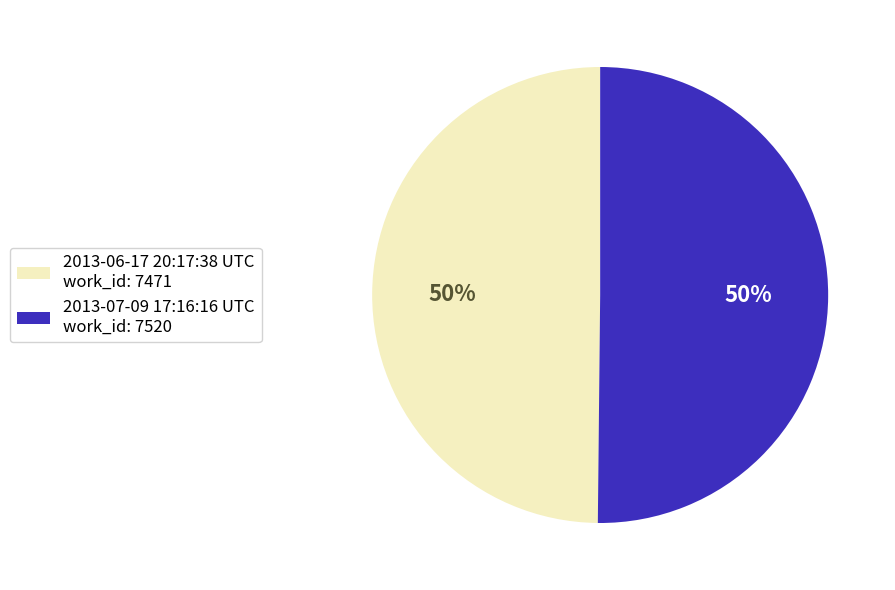

Approximately how many times larger is the value at 2013-07-09 17:16:16 UTC compared to 2013-06-17 20:17:38 UTC?

1.0